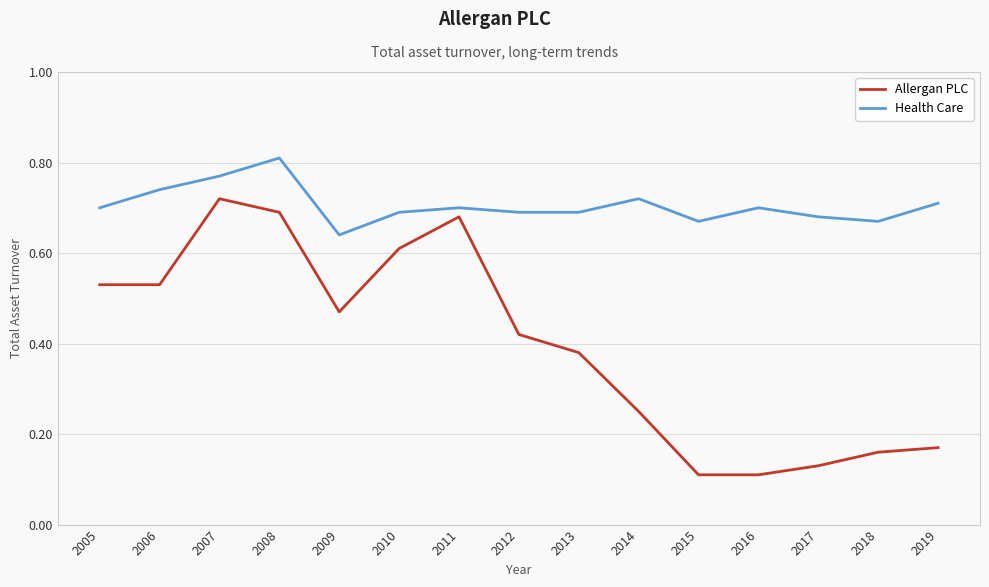

How many Health Care values are between 0 and 1?

15